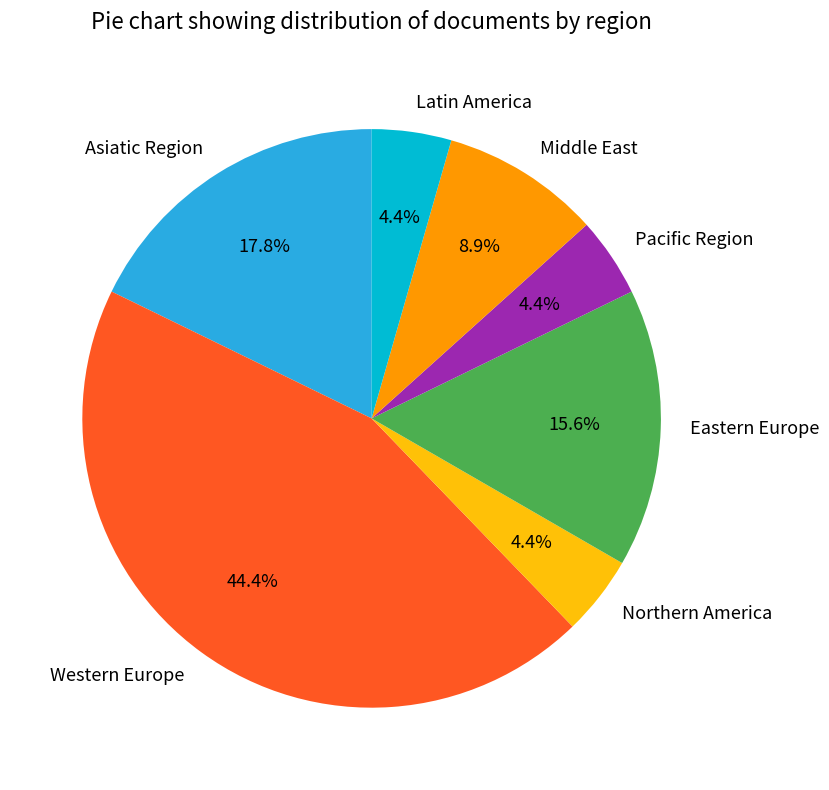

What percentage is NOT represented by Asiatic Region?

82.2%